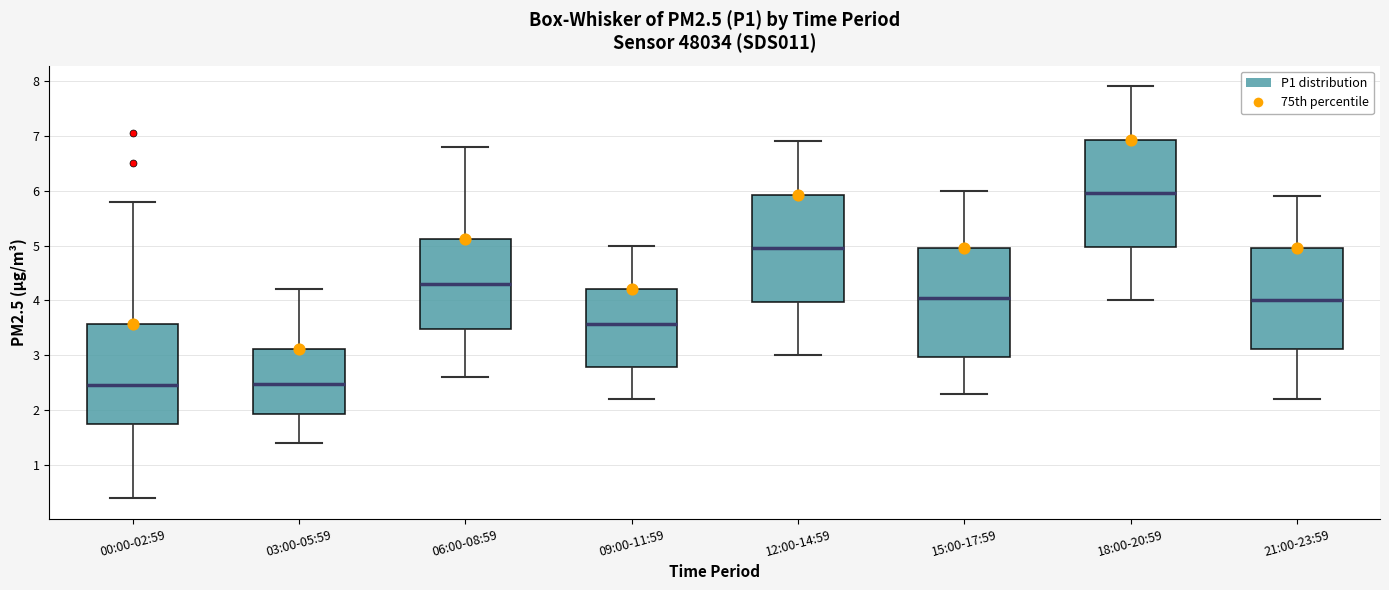

Reading left to right, read every box against the y-axis: the position of its median line, the range the box covers, and the ends of its whiskers. The values are not printed on the chart, so give them approximately, as read against the axis.

00:00-02:59: median 2.5, box 1.8 to 3.6, whiskers 0.4 to 5.8
03:00-05:59: median 2.5, box 1.9 to 3.1, whiskers 1.4 to 4.2
06:00-08:59: median 4.3, box 3.5 to 5.1, whiskers 2.6 to 6.8
09:00-11:59: median 3.6, box 2.8 to 4.2, whiskers 2.2 to 5.0
12:00-14:59: median 5.0, box 4.0 to 5.9, whiskers 3.0 to 6.9
15:00-17:59: median 4.1, box 3.0 to 5.0, whiskers 2.3 to 6.0
18:00-20:59: median 6.0, box 5.0 to 6.9, whiskers 4.0 to 7.9
21:00-23:59: median 4.0, box 3.1 to 5.0, whiskers 2.2 to 5.9